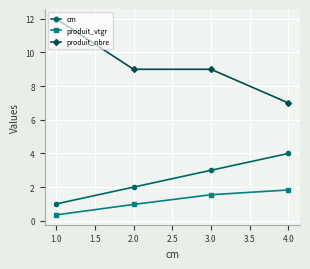

List the series in order of their overall mean, lowest first.

produit_vtgr, cm, produit_nbre